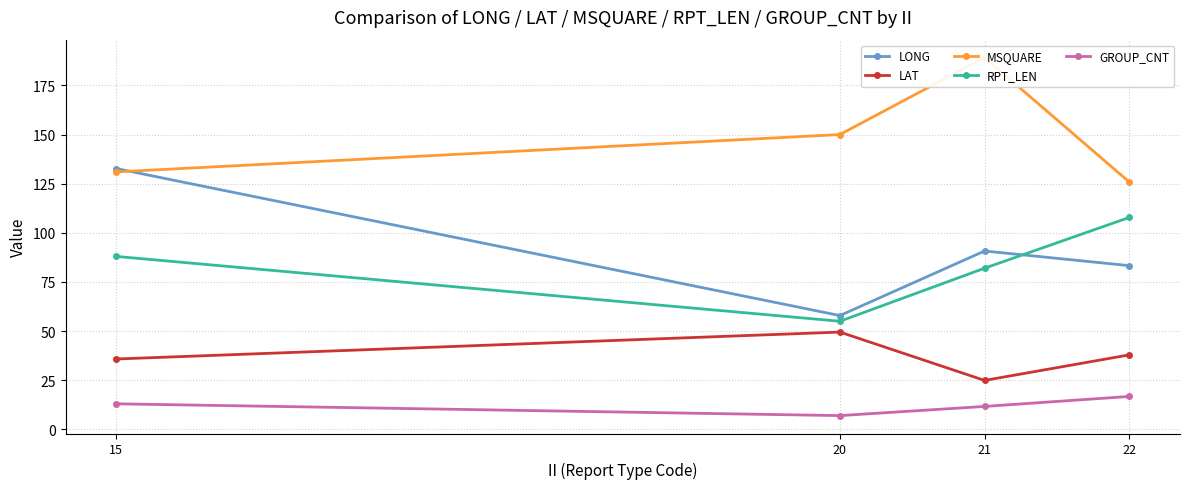

Which series has the largest total across all categories?

MSQUARE